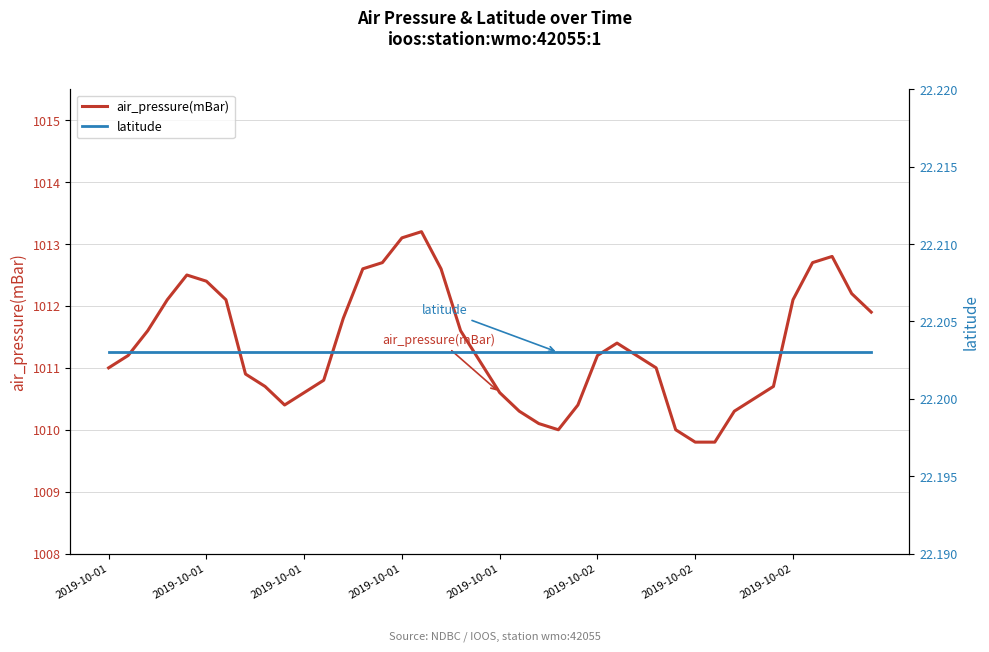

What is the smallest value displayed?

22.2